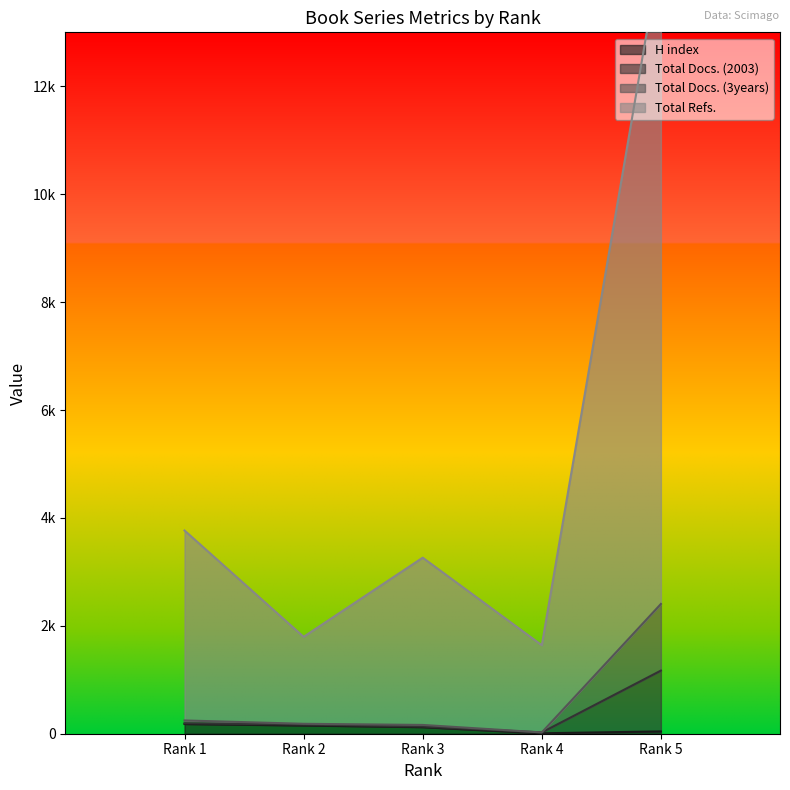

True or false: Total Docs. (3years) and Total Refs. cross at least once.

False